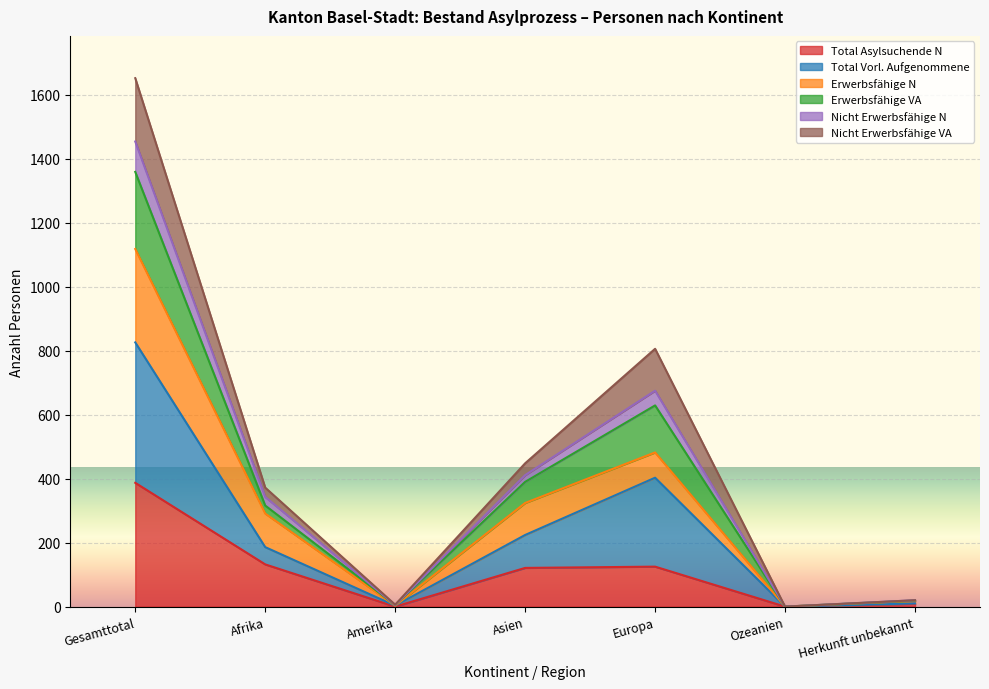

Is the value of Total Vorl. Aufgenommene at Herkunft unbekannt greater than the value of Total Asylsuchende N at Amerika?

Yes